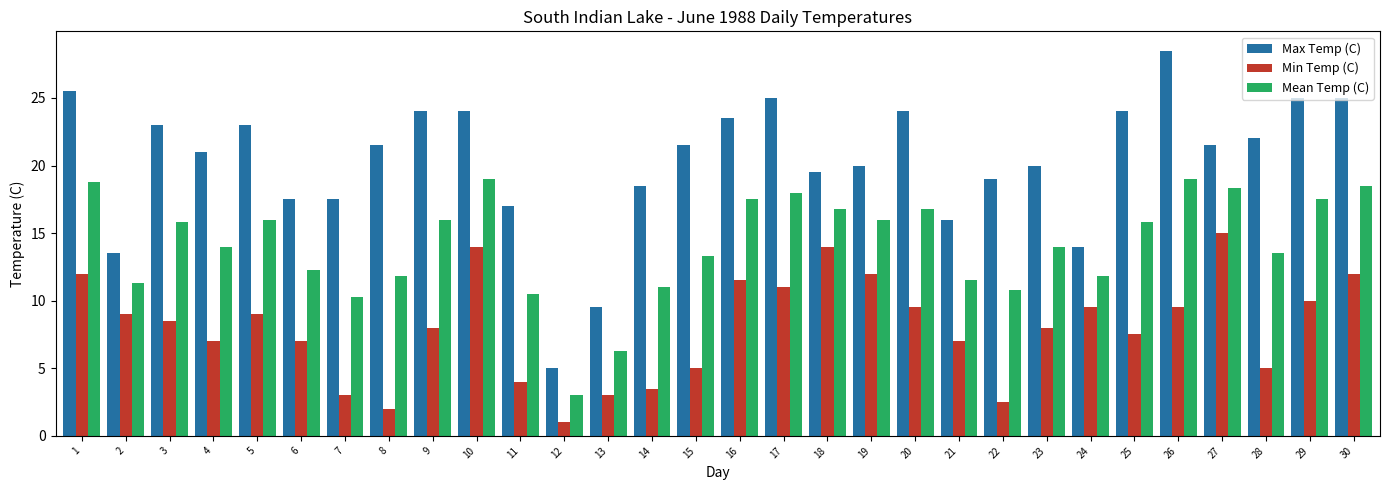

How many series are shown in this chart?

3